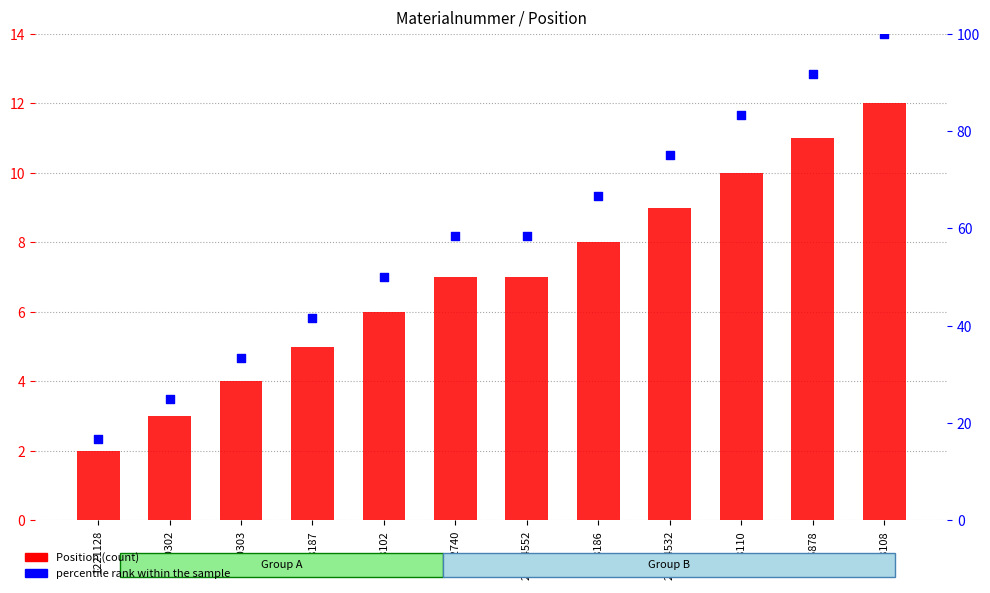

Is the value of Position at 20014532 greater than the value of percentile rank within the sample at 20014532?

No